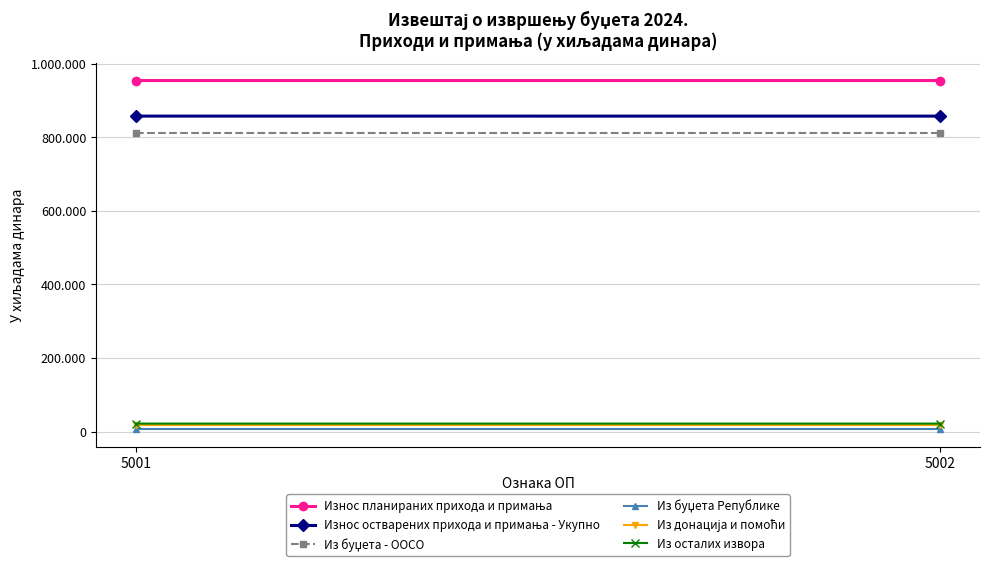

At how many categories does at least one series exceed 735942?

2